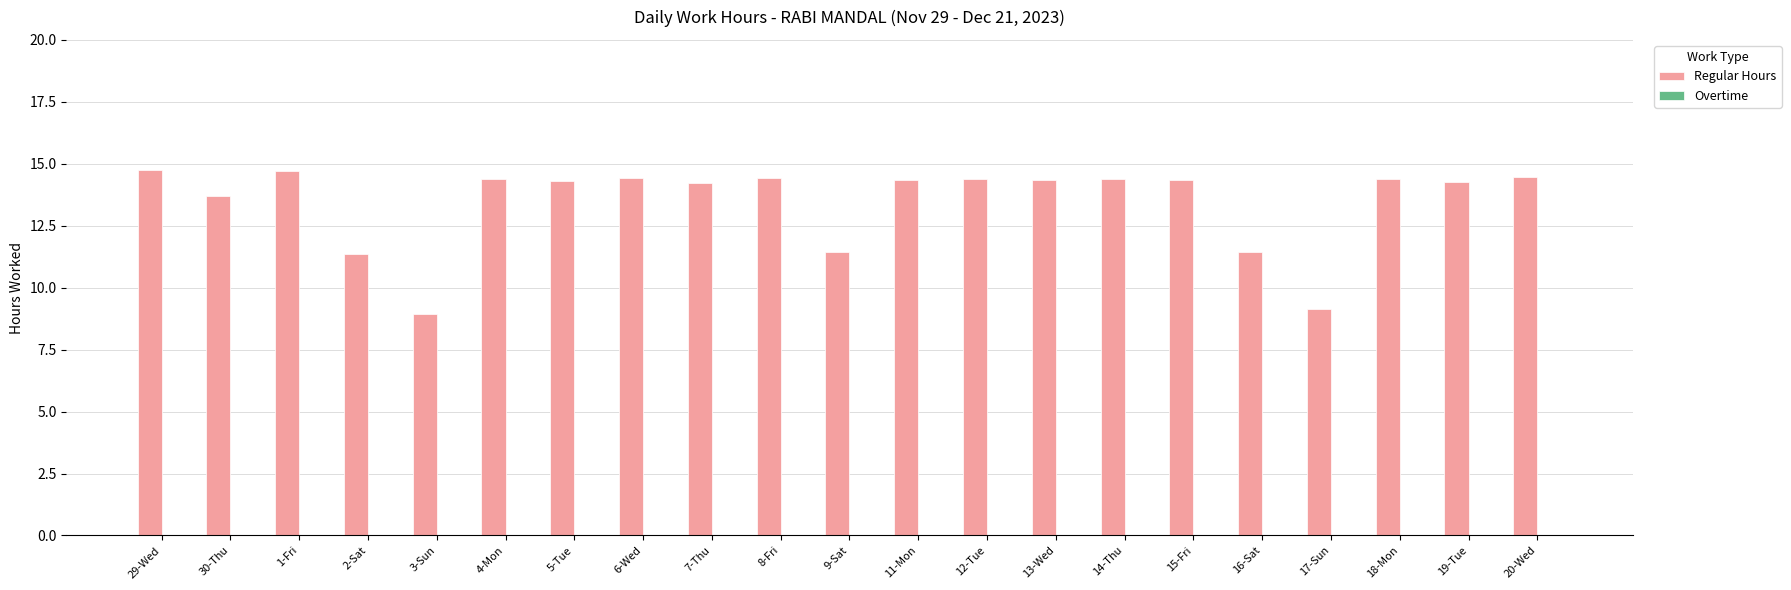

Does the chart contain any negative values?

No